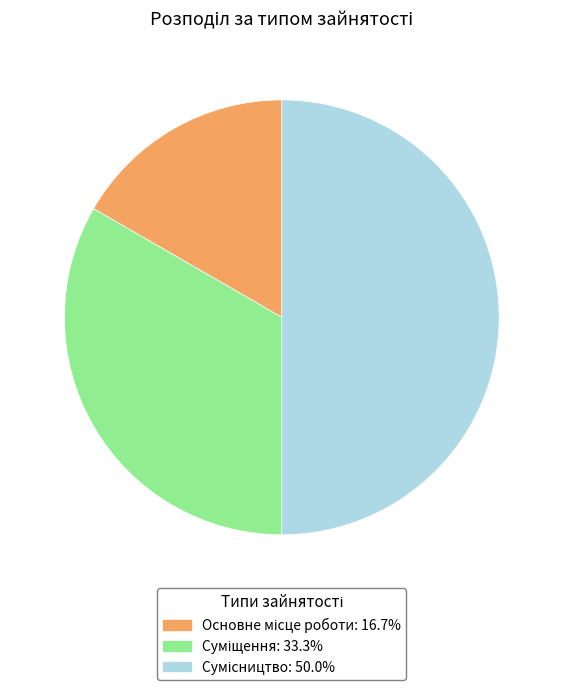

Is Основне місце роботи the majority of the pie?

No